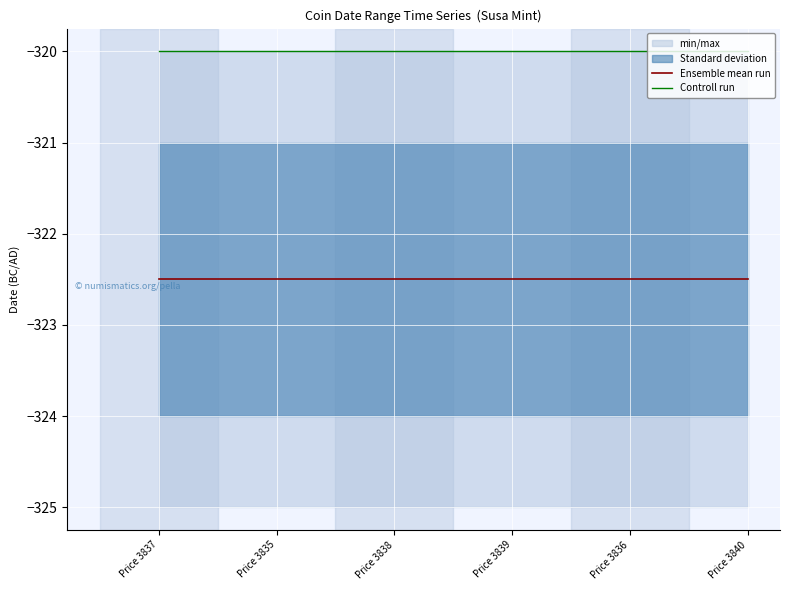

What is the sum of all Controll run values?

-1920.0